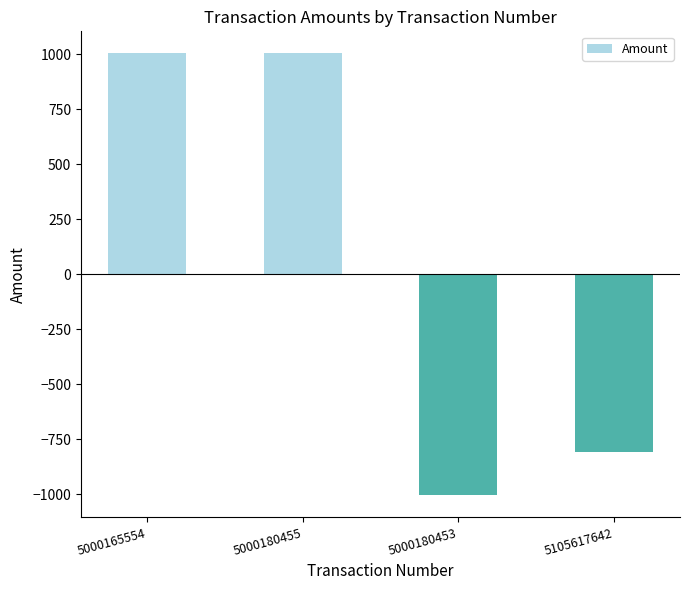

Between 5105617642 and 5000180453, which is larger?

5105617642